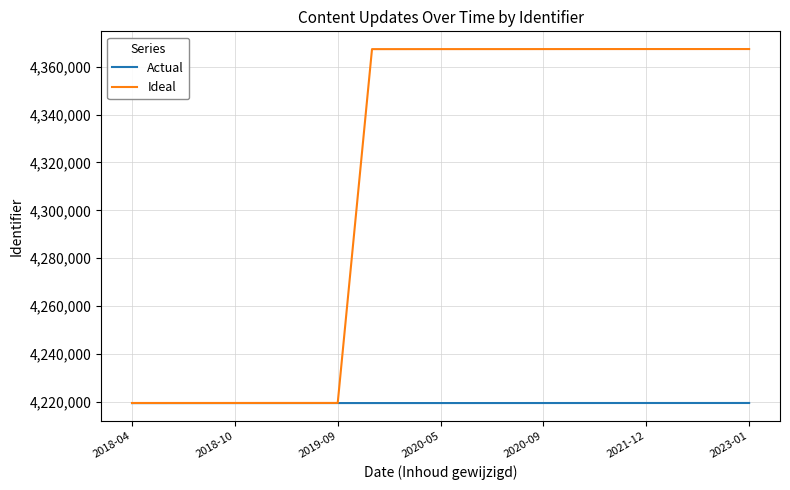

What is the highest value of the Ideal series?

4367414